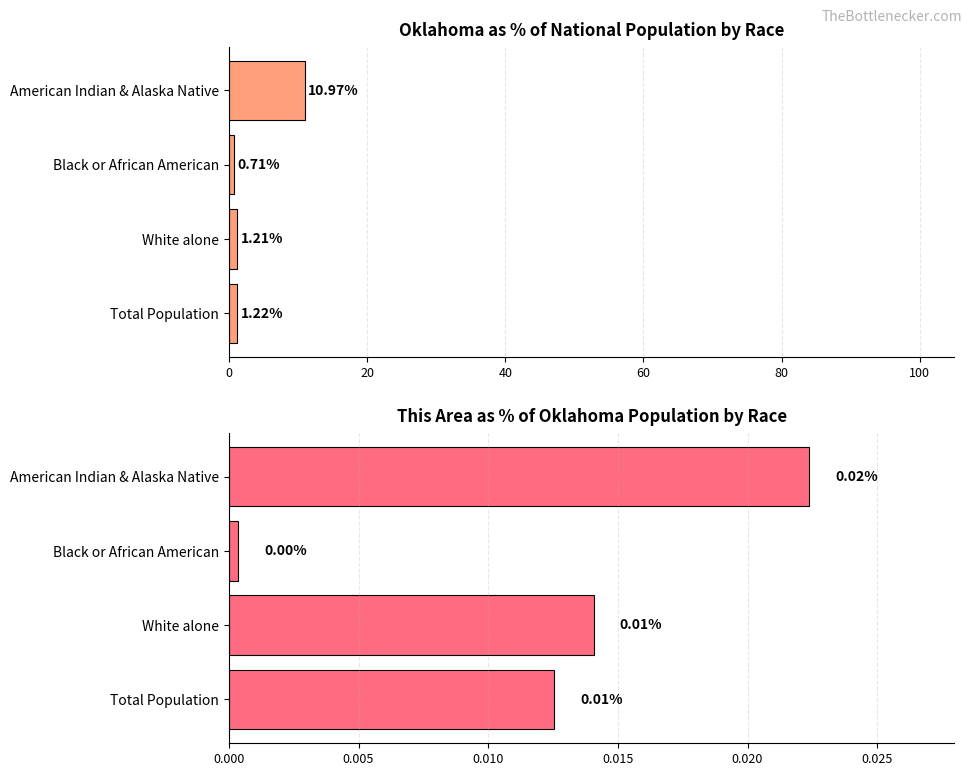

Between Black or African American and American Indian & Alaska Native, which is larger?

American Indian & Alaska Native